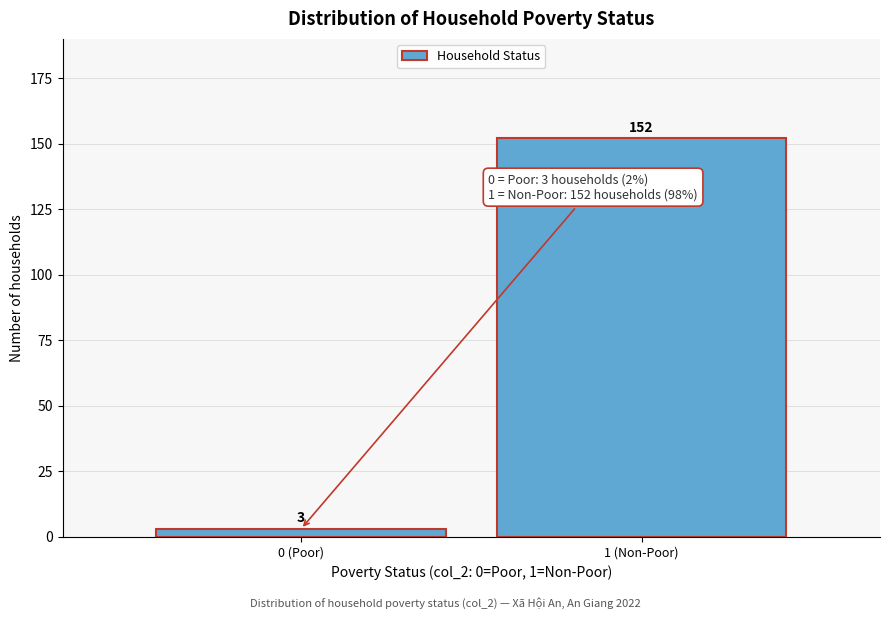

Reading right to left, extract all data points from this chart.

1 (Non-Poor)=152	0 (Poor)=3